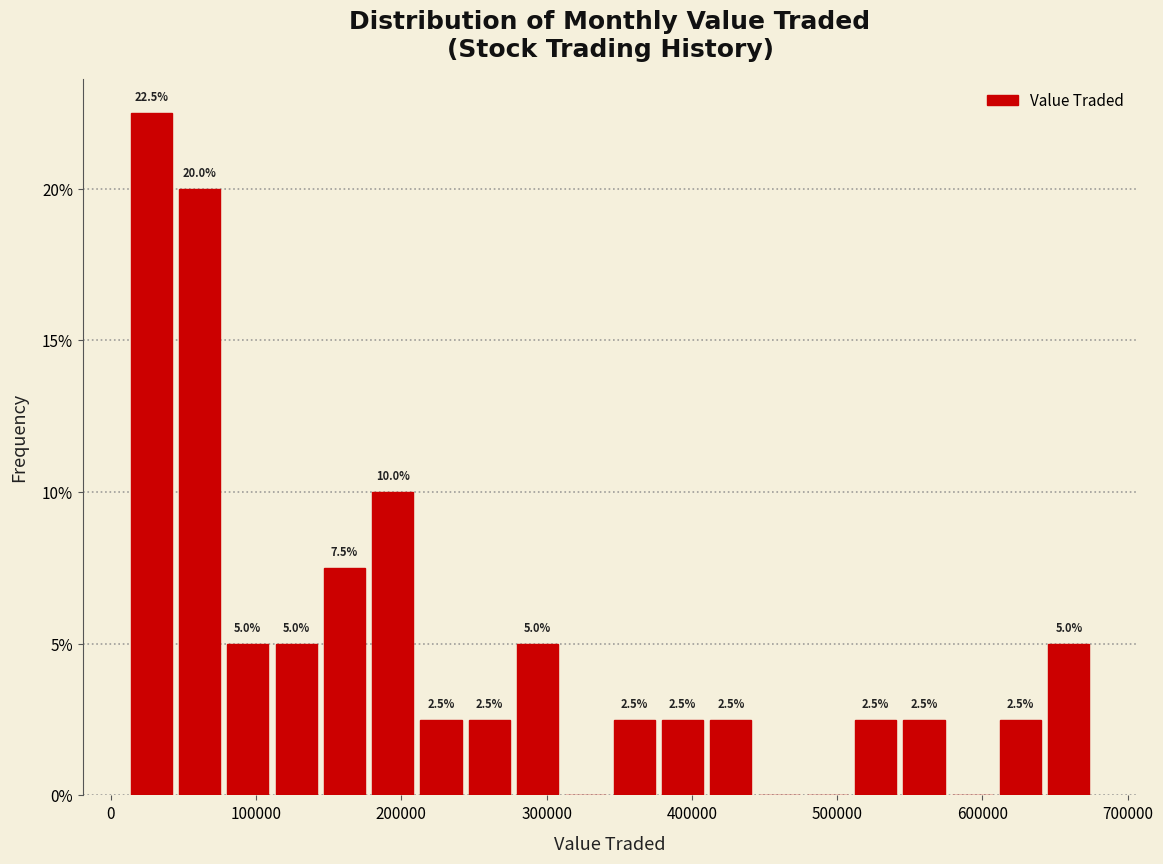

Read against the x-axis, roughly where is the centre of the tallest bar?

30000